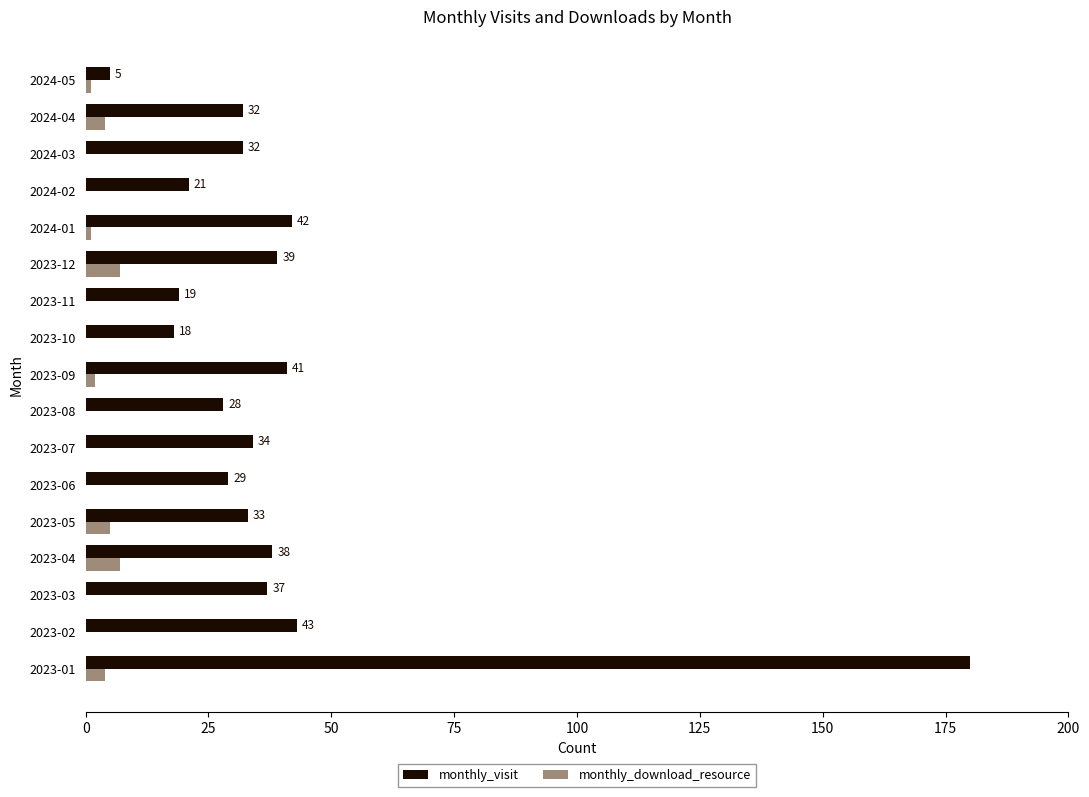

Read the monthly_visit value at 2023-09, to the nearest 5.

40